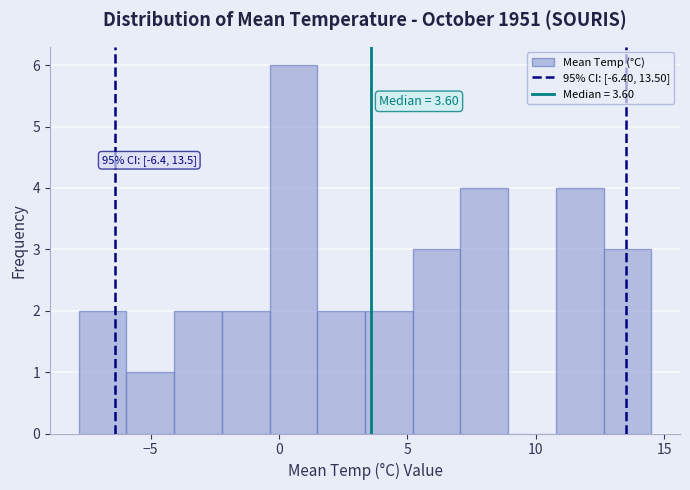

Around what value on the x-axis is the tallest bar? Give the approximate position of its centre, as read against the axis.

0.5